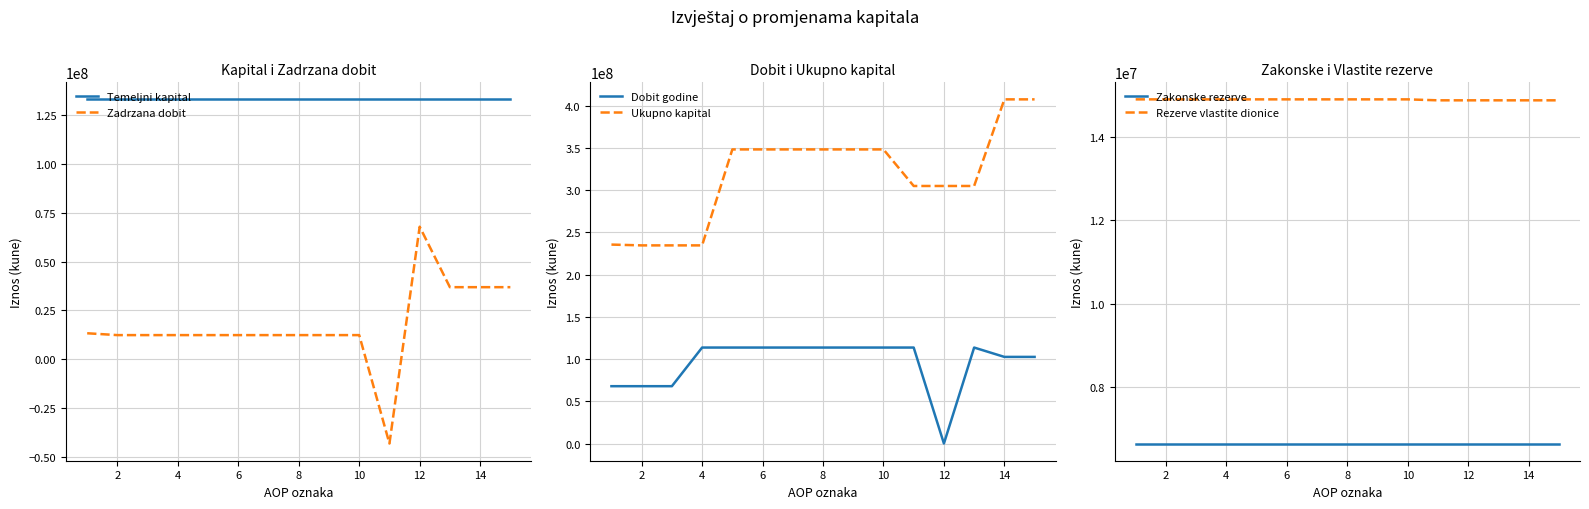

Is it true that Rezerve vlastite dionice equals 19553345 at 12?

False